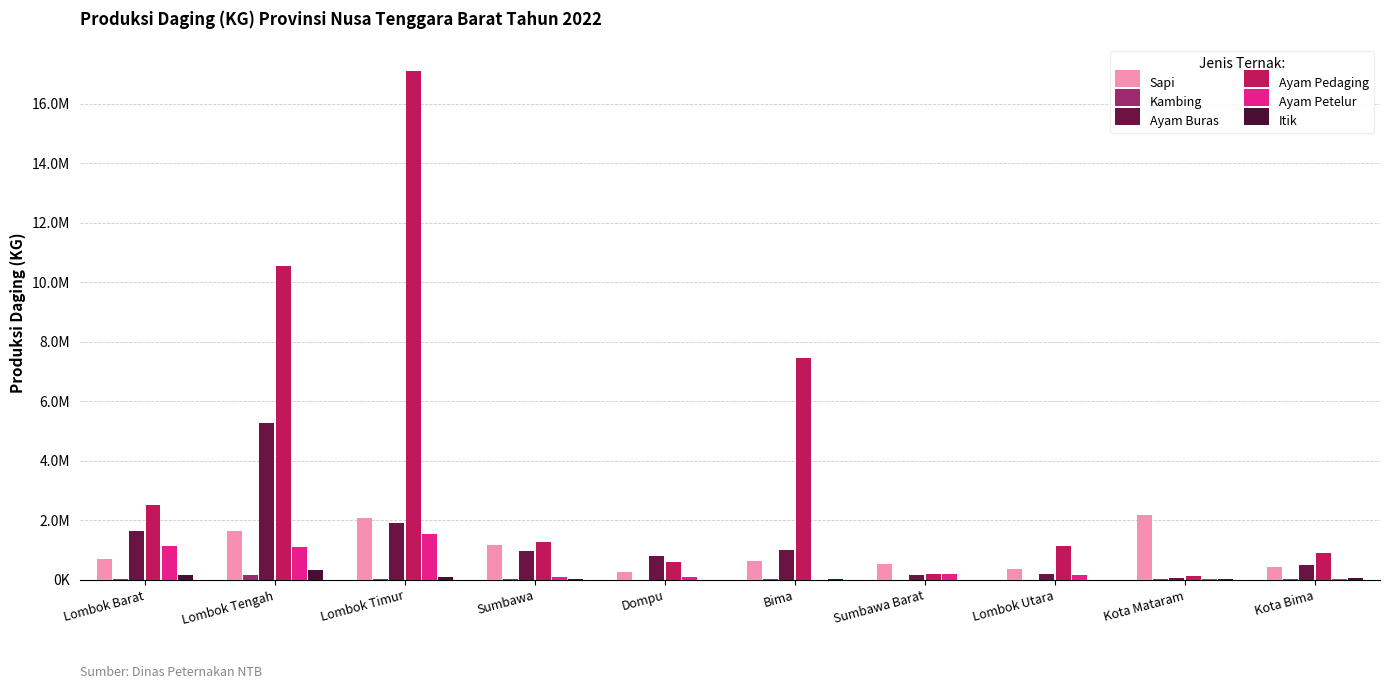

What is the difference between the Ayam Buras values at Lombok Utara and Lombok Timur?

1734763.8